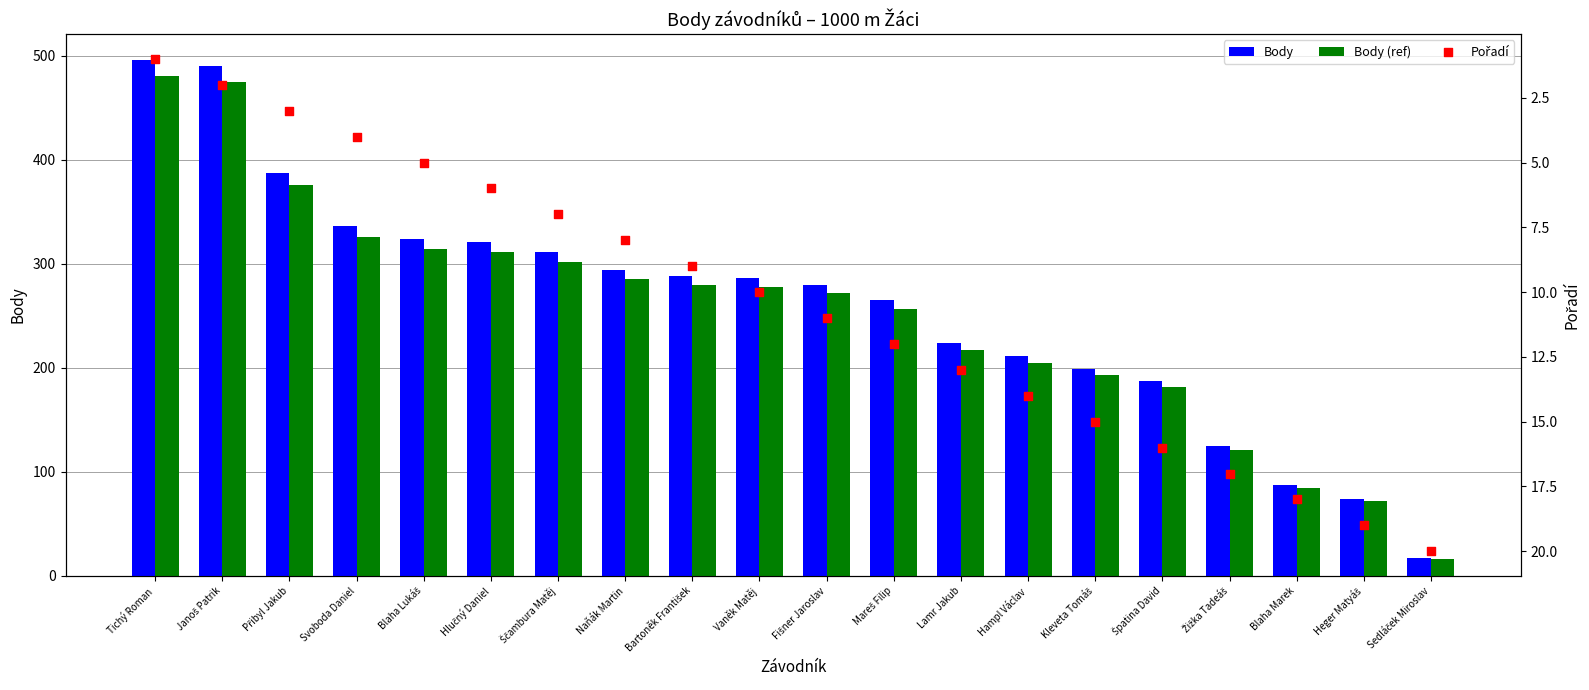

At which category is the sum across all series the highest?

Tichý Roman